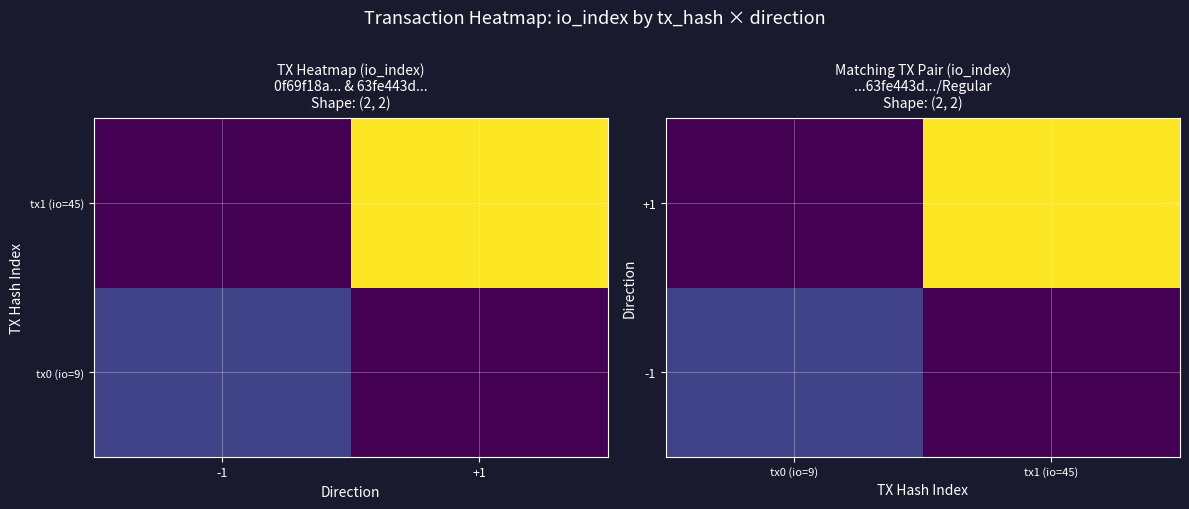

What is the sum of all +1 values?

45